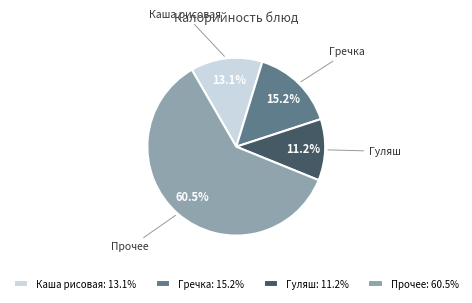

Between Каша рисовая and Гречка, which is larger?

Гречка